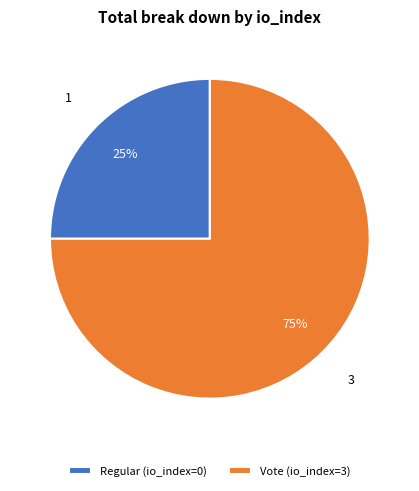

To the nearest percent, what is the combined percentage of Regular (io_index=0) and Vote (io_index=3)?

100%